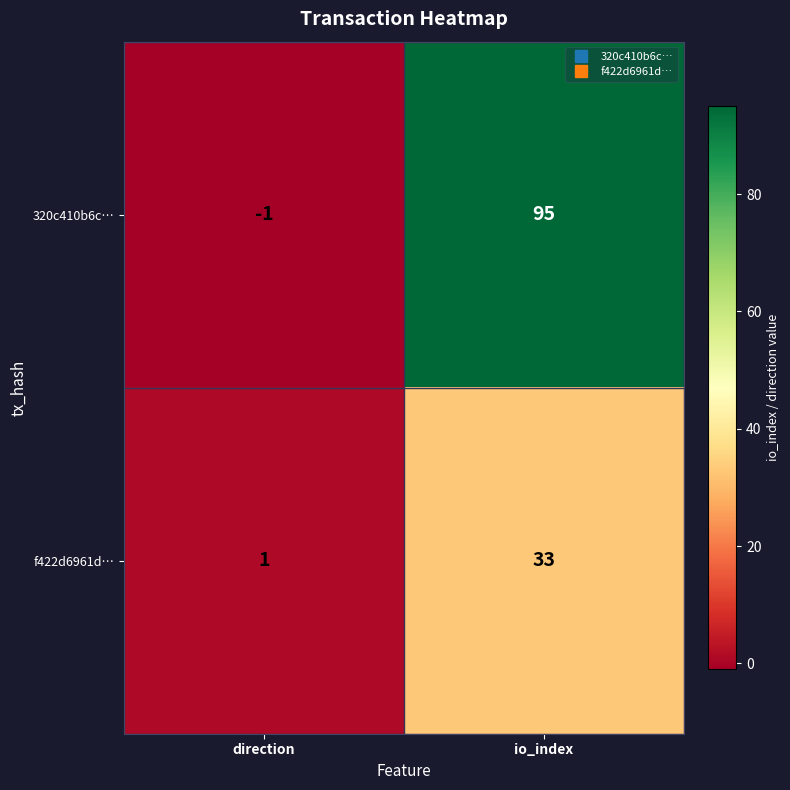

What is the average value of the f422d6961d… series?

17